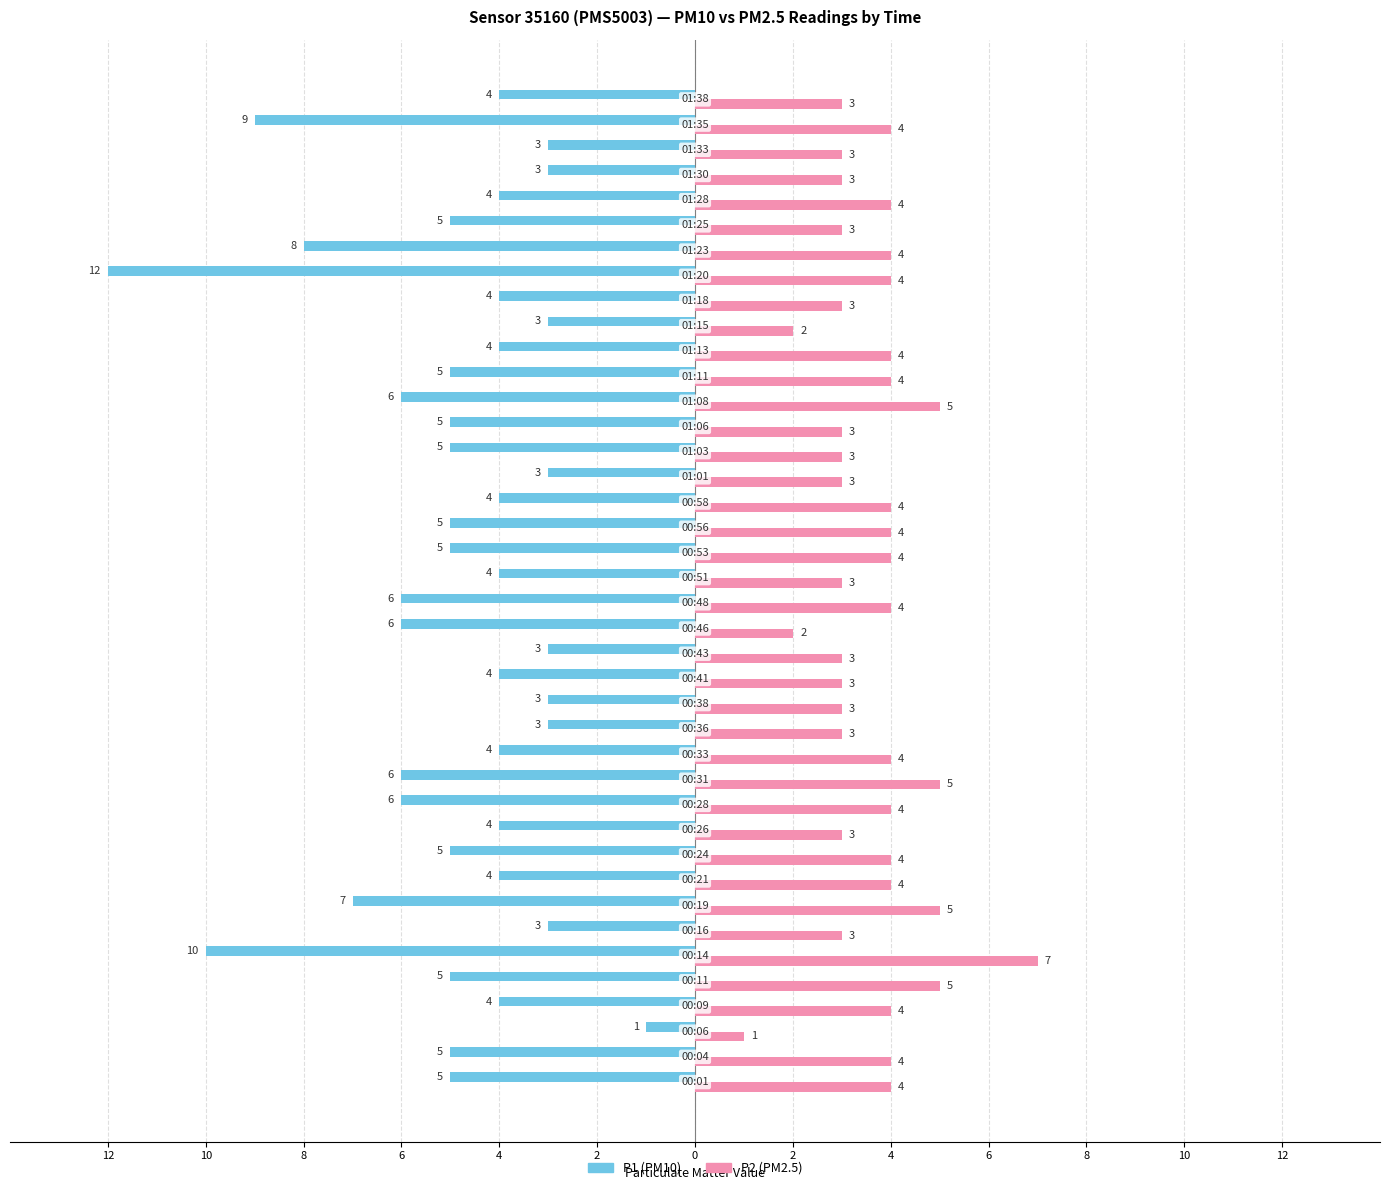

What are all the series names shown in the legend?

P1 (PM10), P2 (PM2.5)